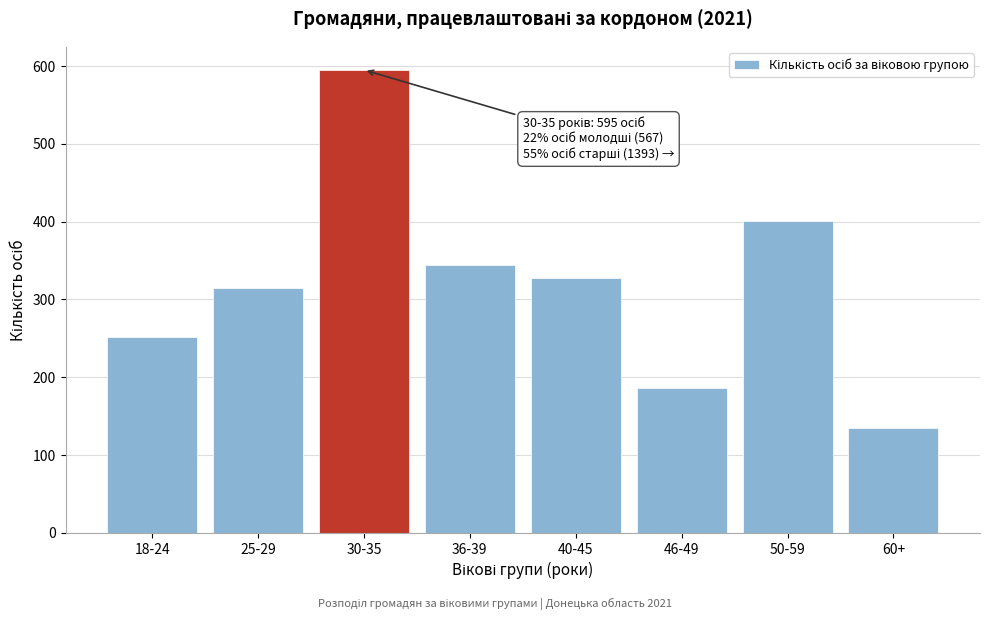

Reading left to right, what are all the values shown in this chart?

18-24=252	25-29=315	30-35=595	36-39=344	40-45=327	46-49=186	50-59=401	60+=135